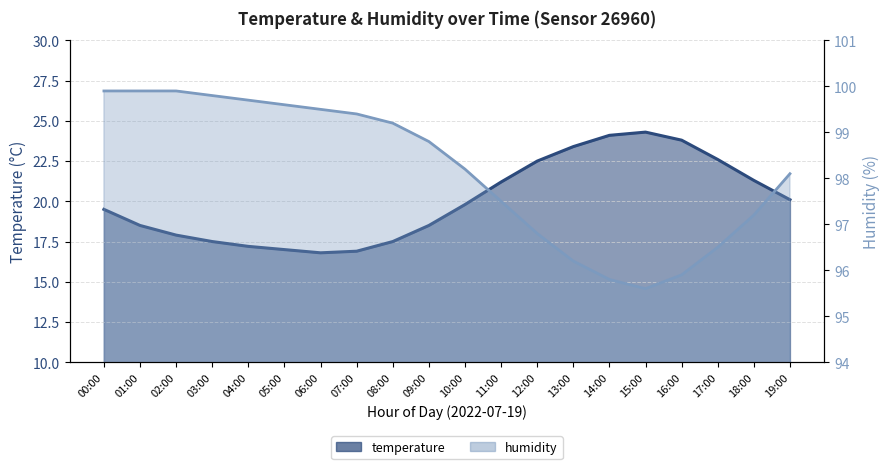

At which category does humidity reach its first local valley?

15:00